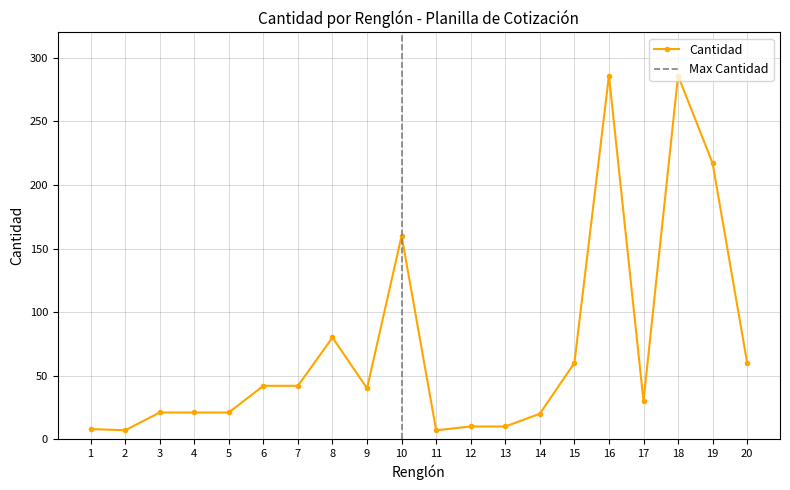

How many data points are less than 40?

10